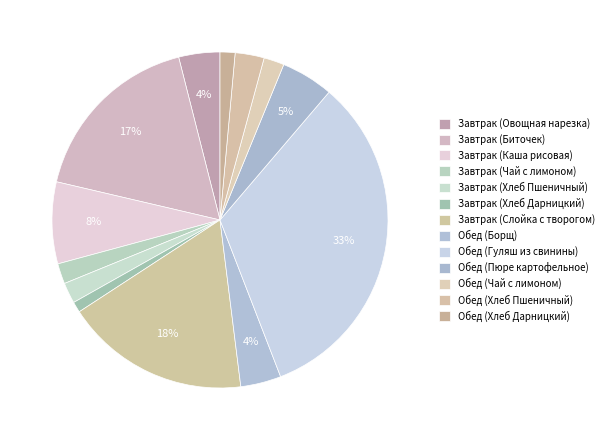

To the nearest percent, what percentage of the pie is Завтрак (Овощная нарезка)?

4%